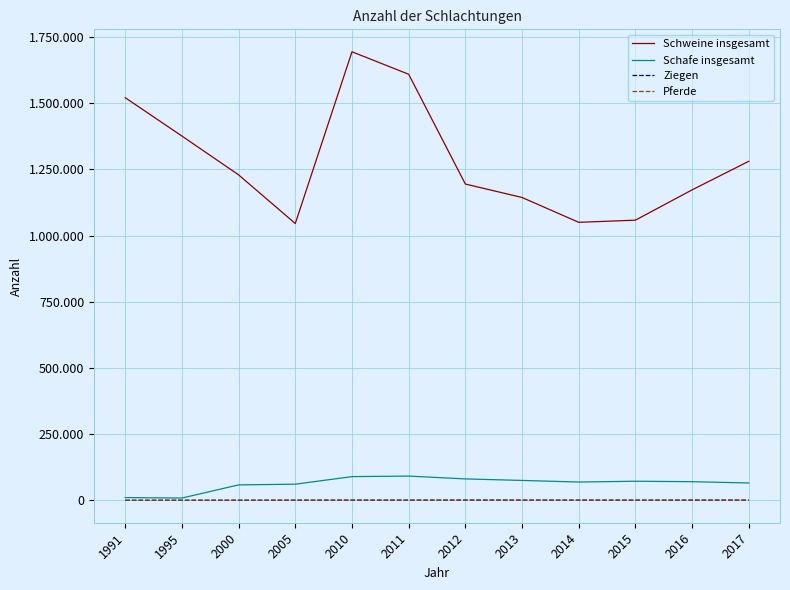

Does the chart display data point markers on the line(s)?

No